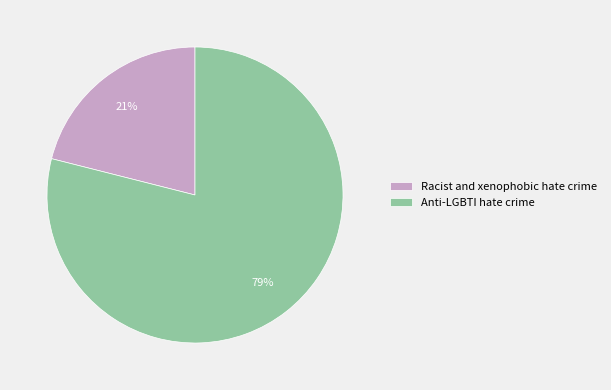

To the nearest percent, what portion does Racist and xenophobic hate crime represent?

21%